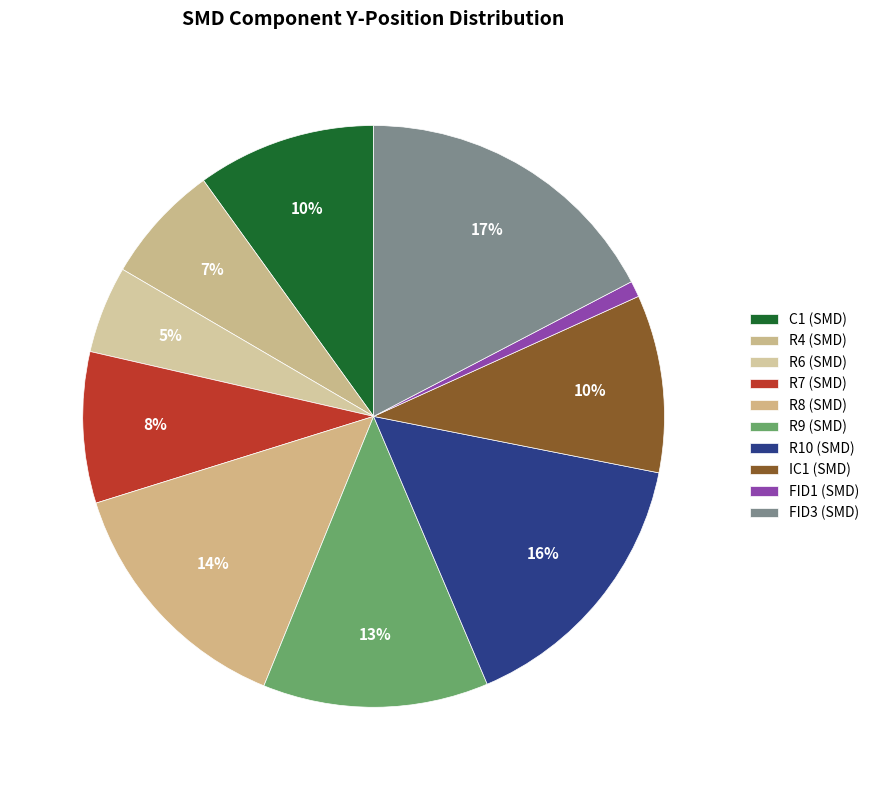

To the nearest percent, what is the difference between the largest and smallest slice percentages?

16%